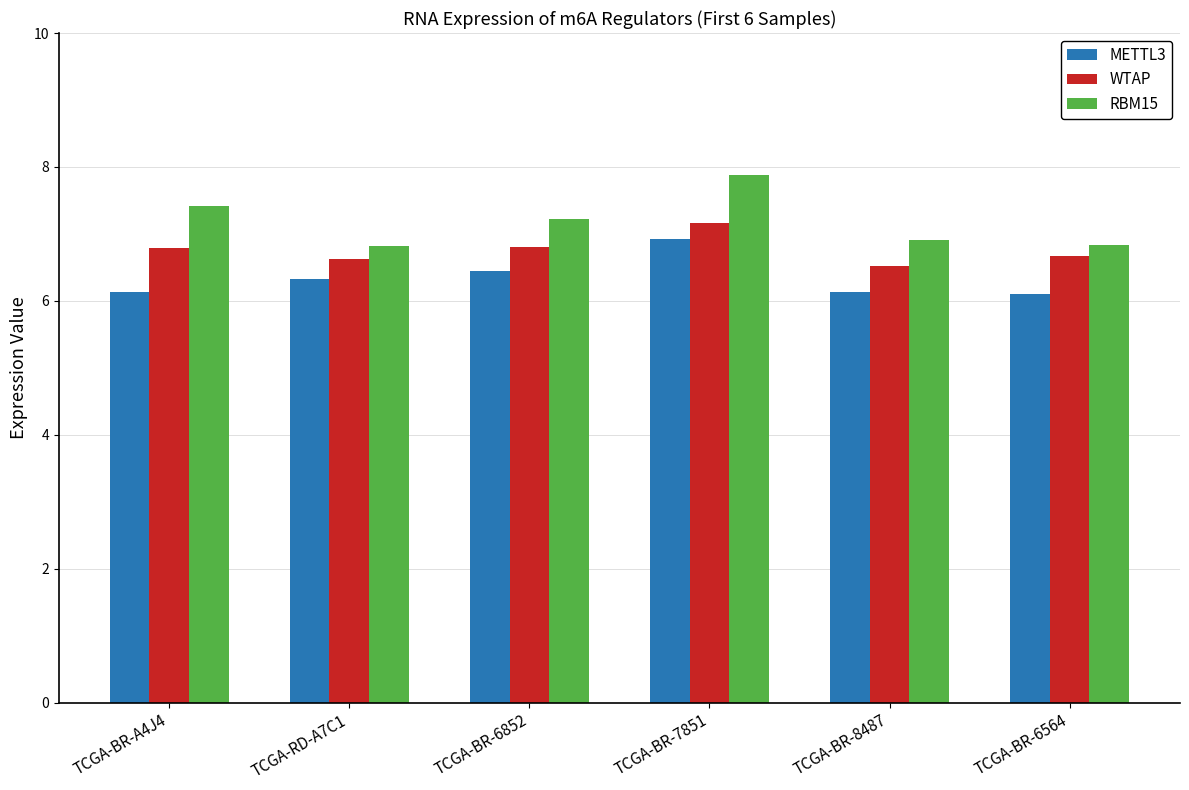

Which series has the widest spread of values?

RBM15